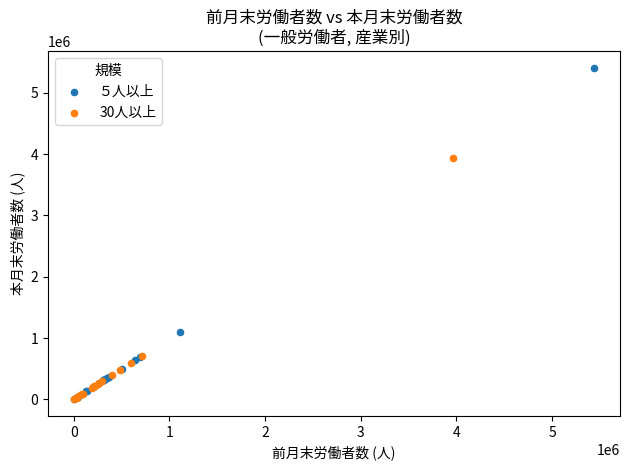

Which series has the largest Y range (max minus min)?

５人以上